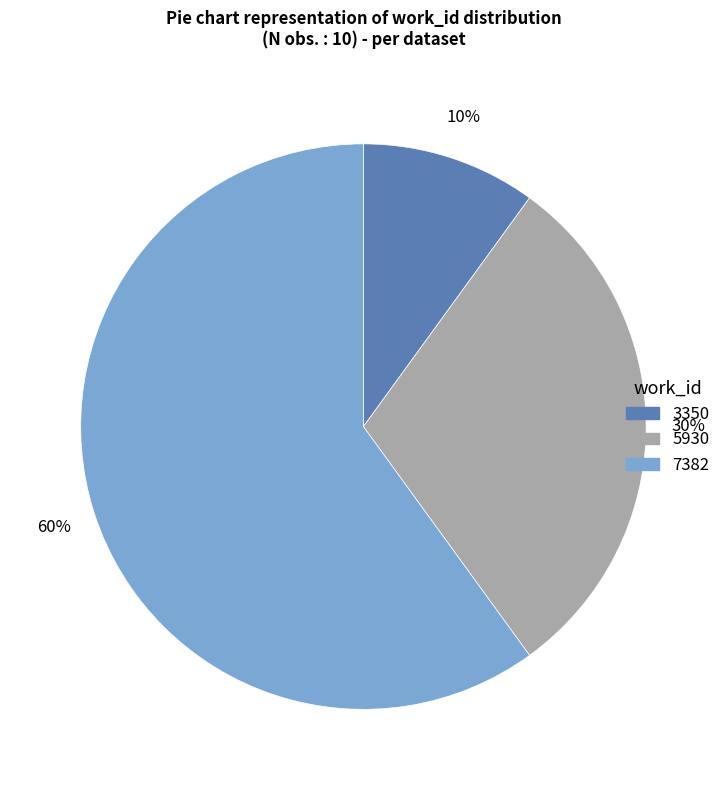

Is there a majority slice in this chart?

Yes